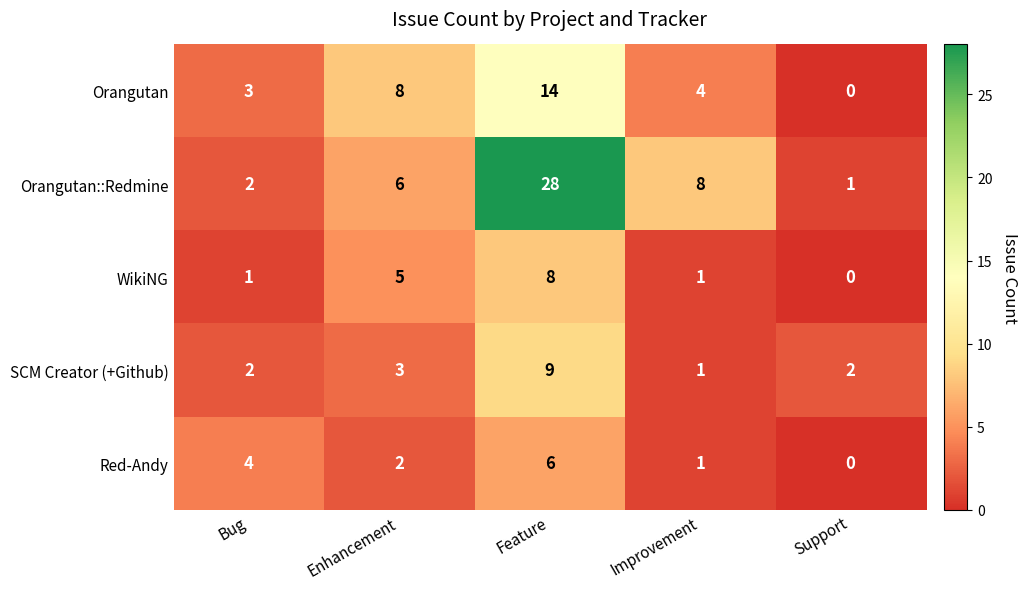

The WikiNG series shows 1 at Improvement. True or false?

True